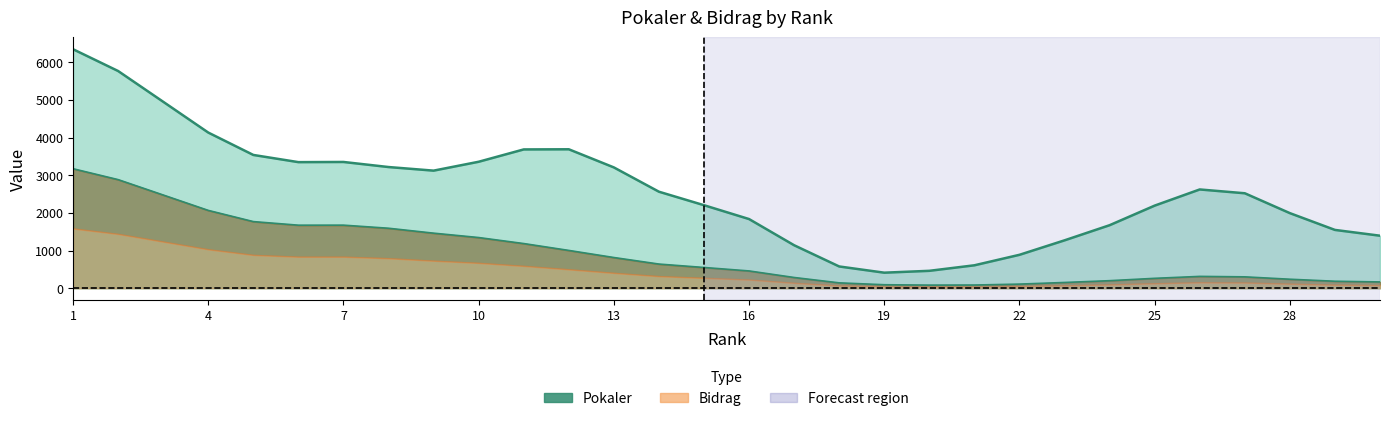

At which category does Pokaler reach its first local peak?

7